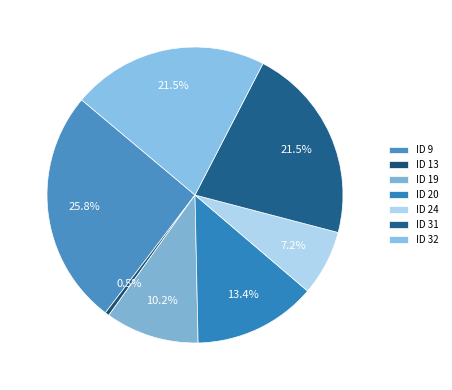

What is the ratio of the value at ID 24 to the value at ID 19?

0.7